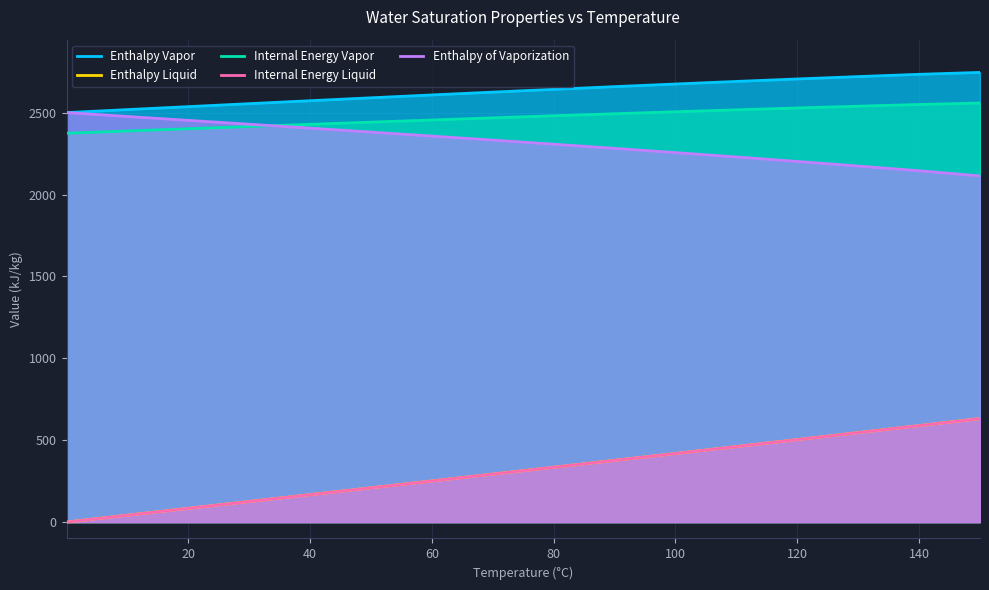

What is the total value across all series at 20?

7469.0